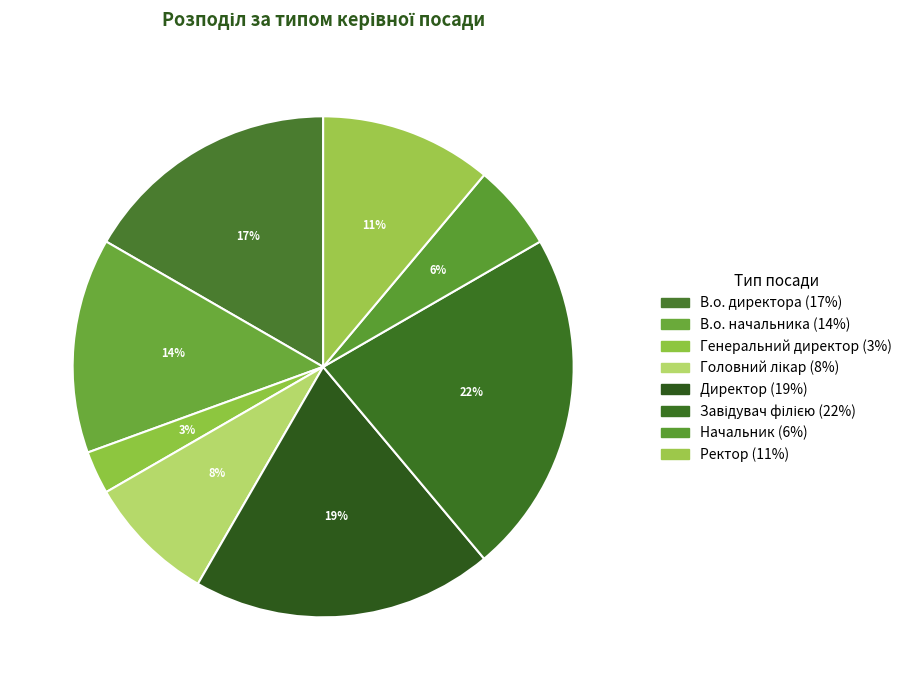

Which category has the biggest portion of the pie?

Завідувач філією